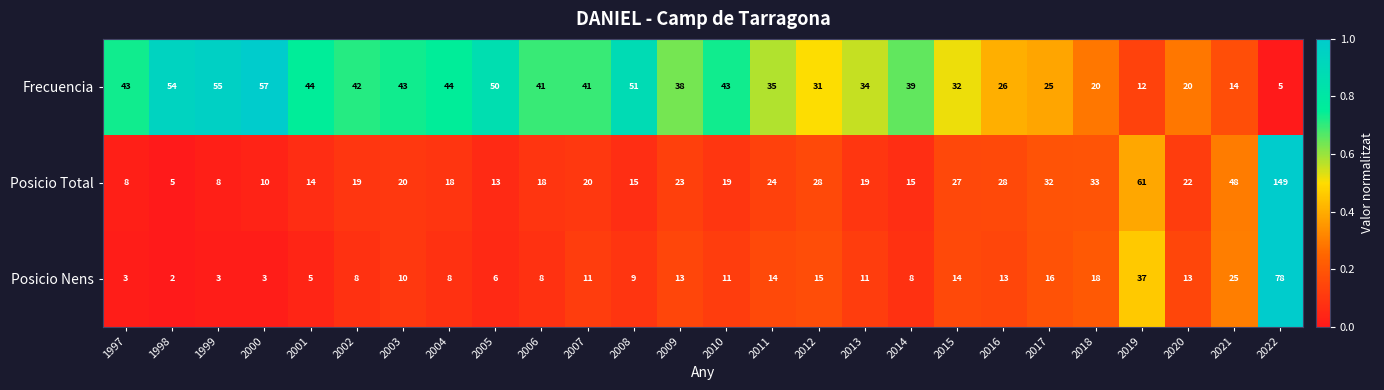

What value does the Posicio Total series have at 2020?

22